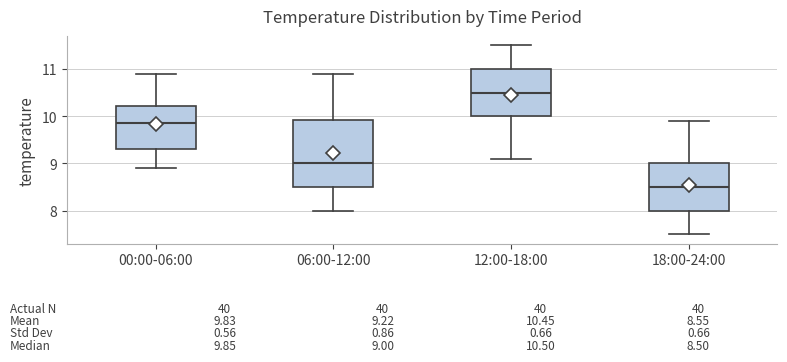

Comparing the boxes themselves (not the whiskers), which one is the tallest?

06:00-12:00